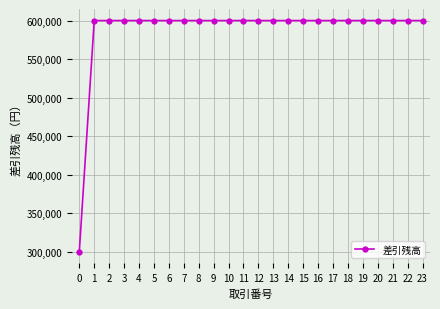

What is the ratio of the value at 2 to the value at 0?

2.0